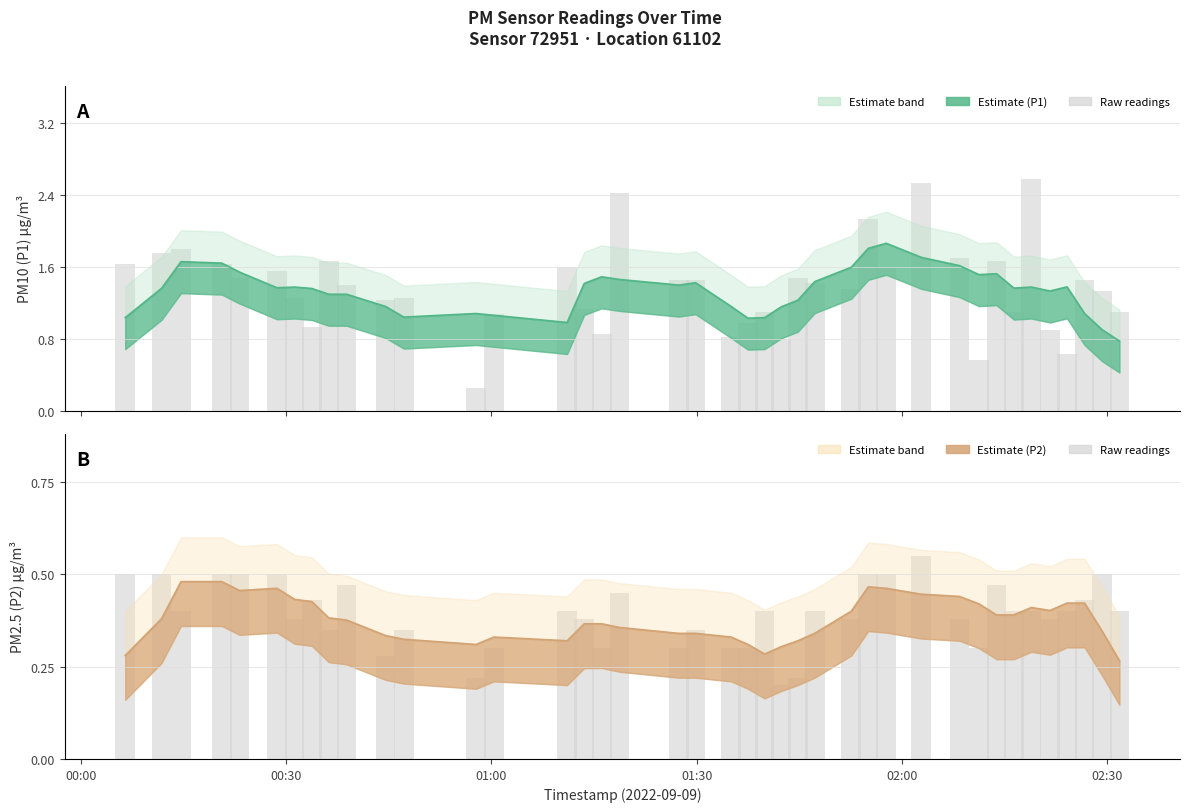

How many groups of bars are there?

40